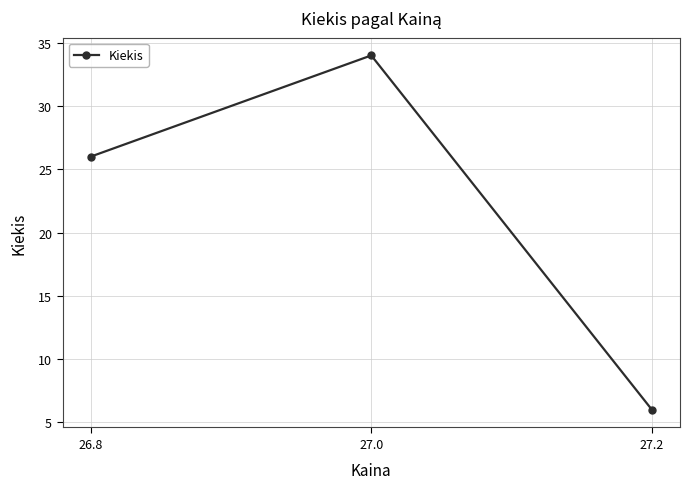

What is the change in value from 27.0 to 27.2?

-28